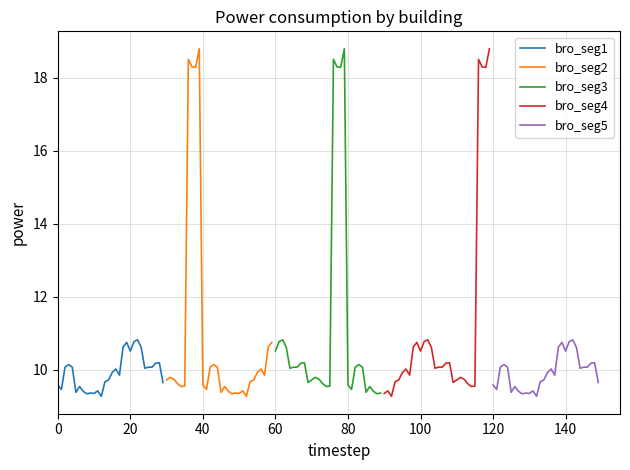

Is it true that bro_seg5 equals 13.6 at 100?

False